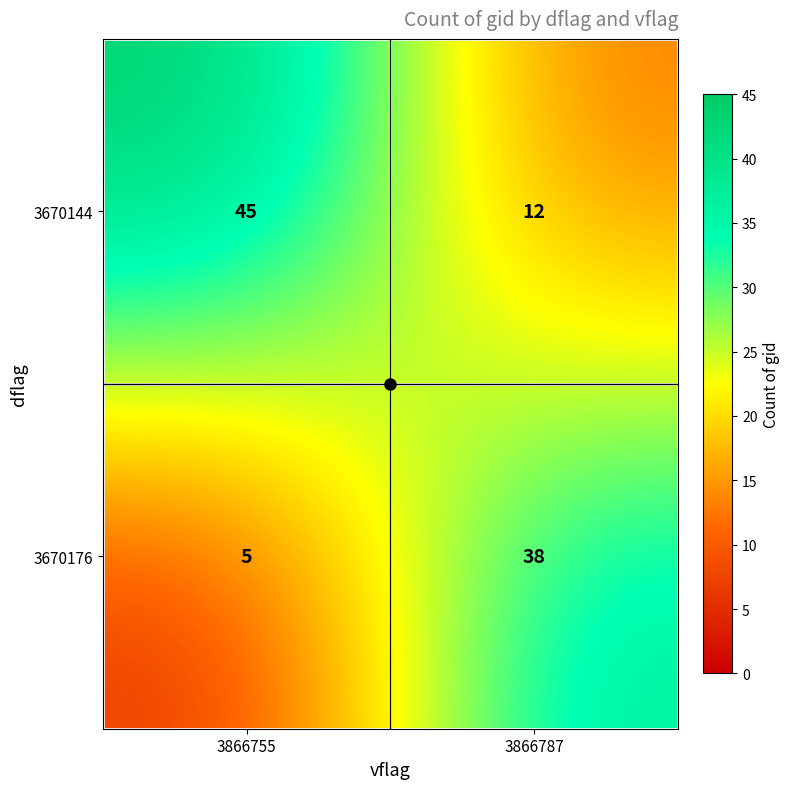

What is the smallest value displayed?

5